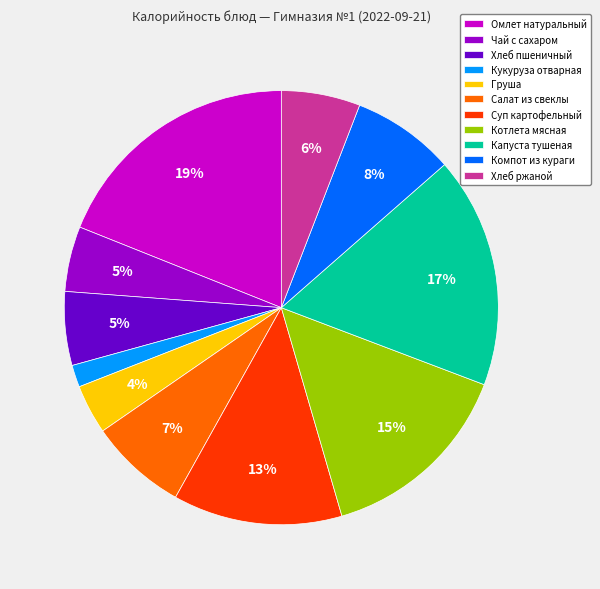

To the nearest percent, what is the average slice percentage?

9%